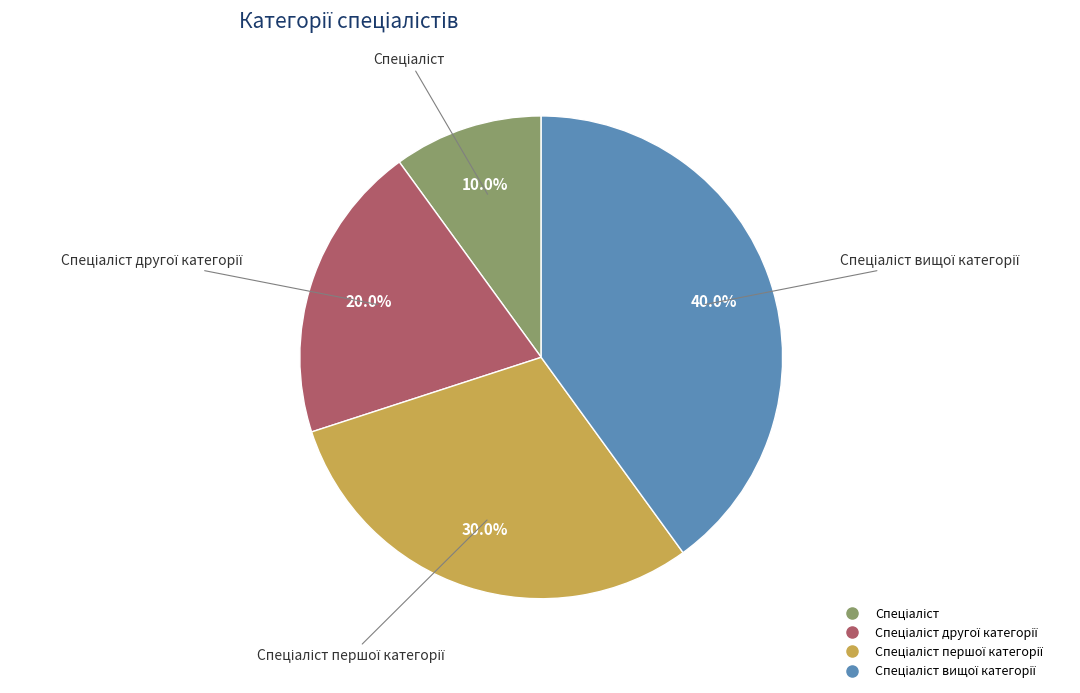

Does any single category account for the majority?

No